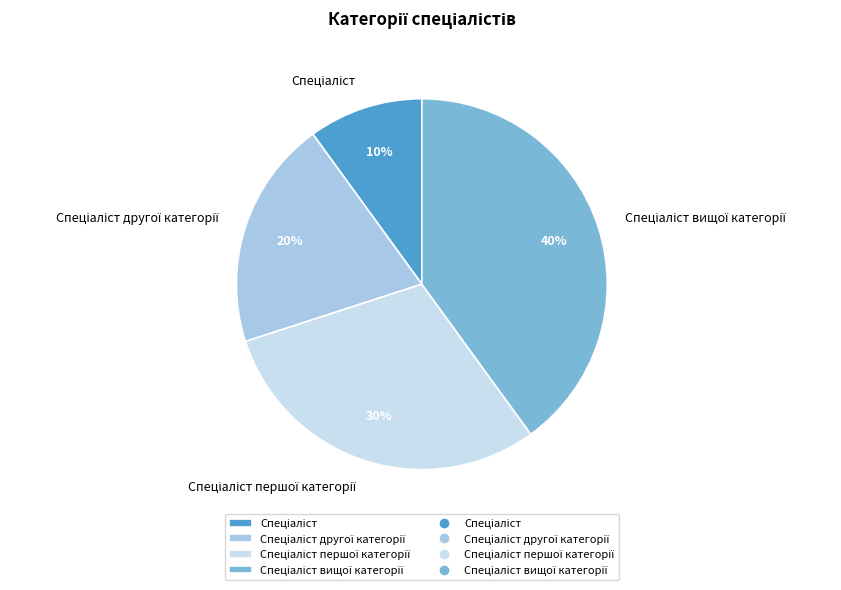

To the nearest percent, what is the difference between the largest and smallest slice percentages?

30%